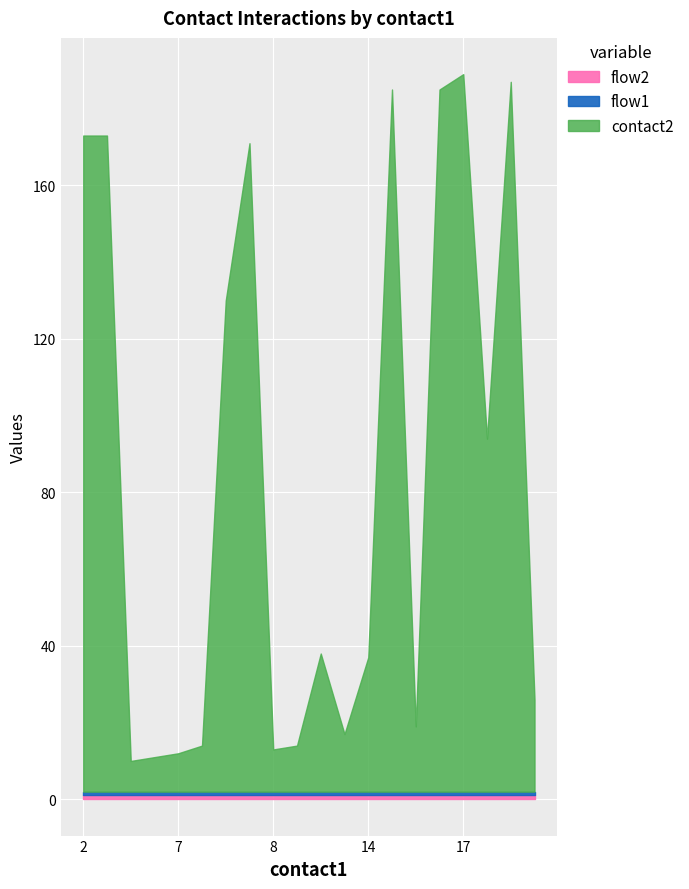

At which category does the chart reach its minimum across all series?

2